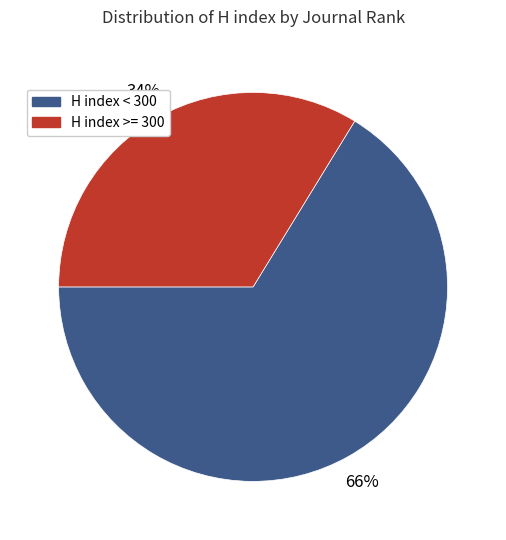

Does any single category account for the majority?

Yes